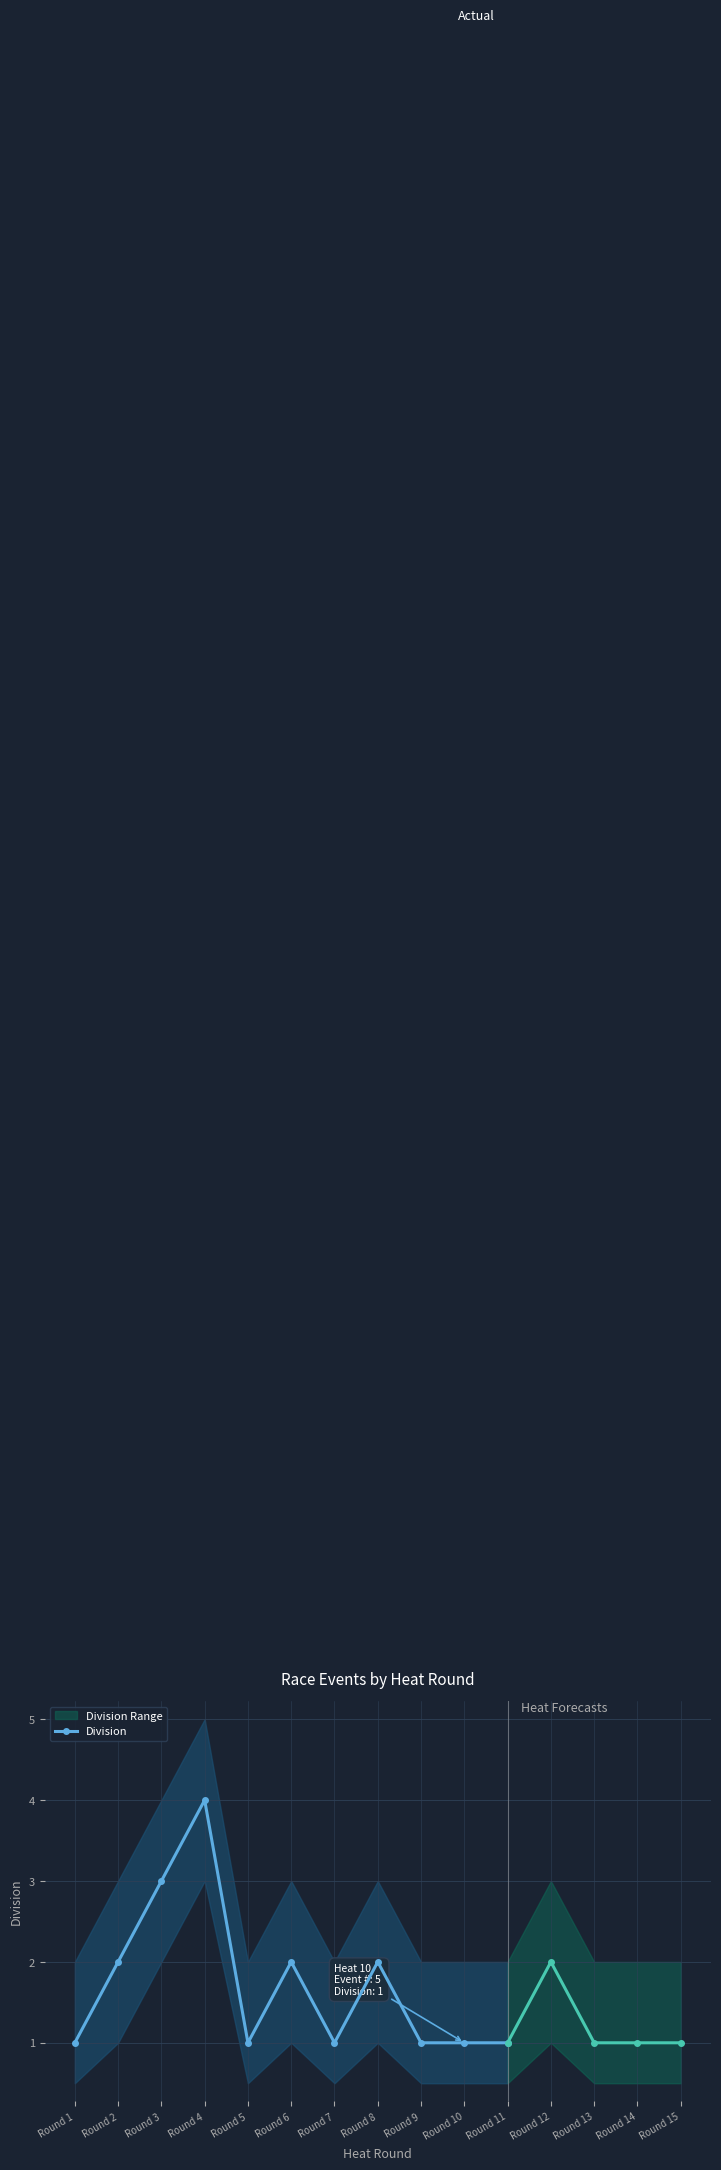

The value at Round 6 is 3. True or false?

False